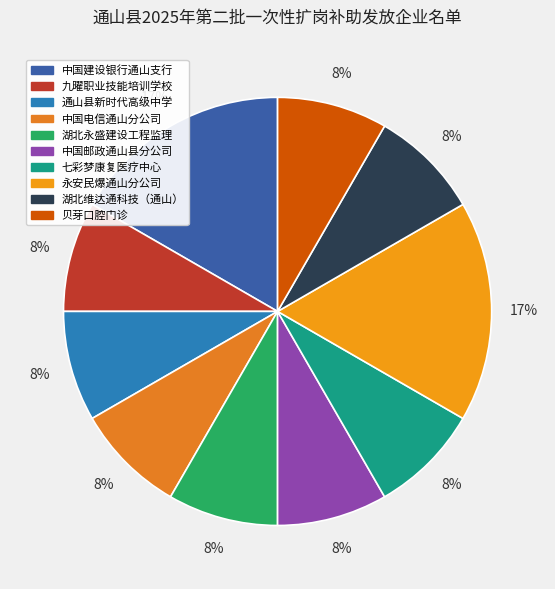

How many segments does this pie chart have?

10